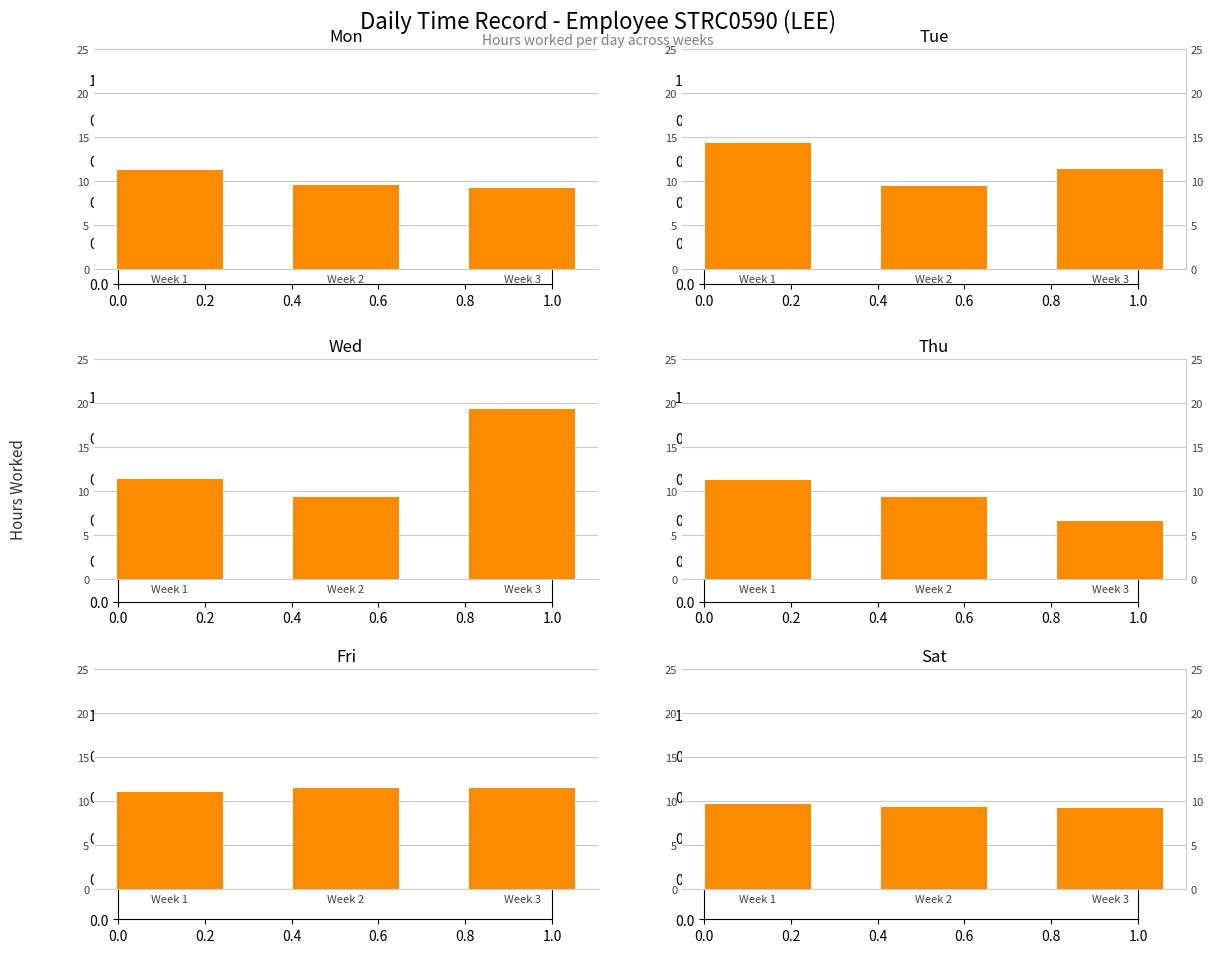

What is the sum of the Sat values at Week 1 and Week 3?

18.9